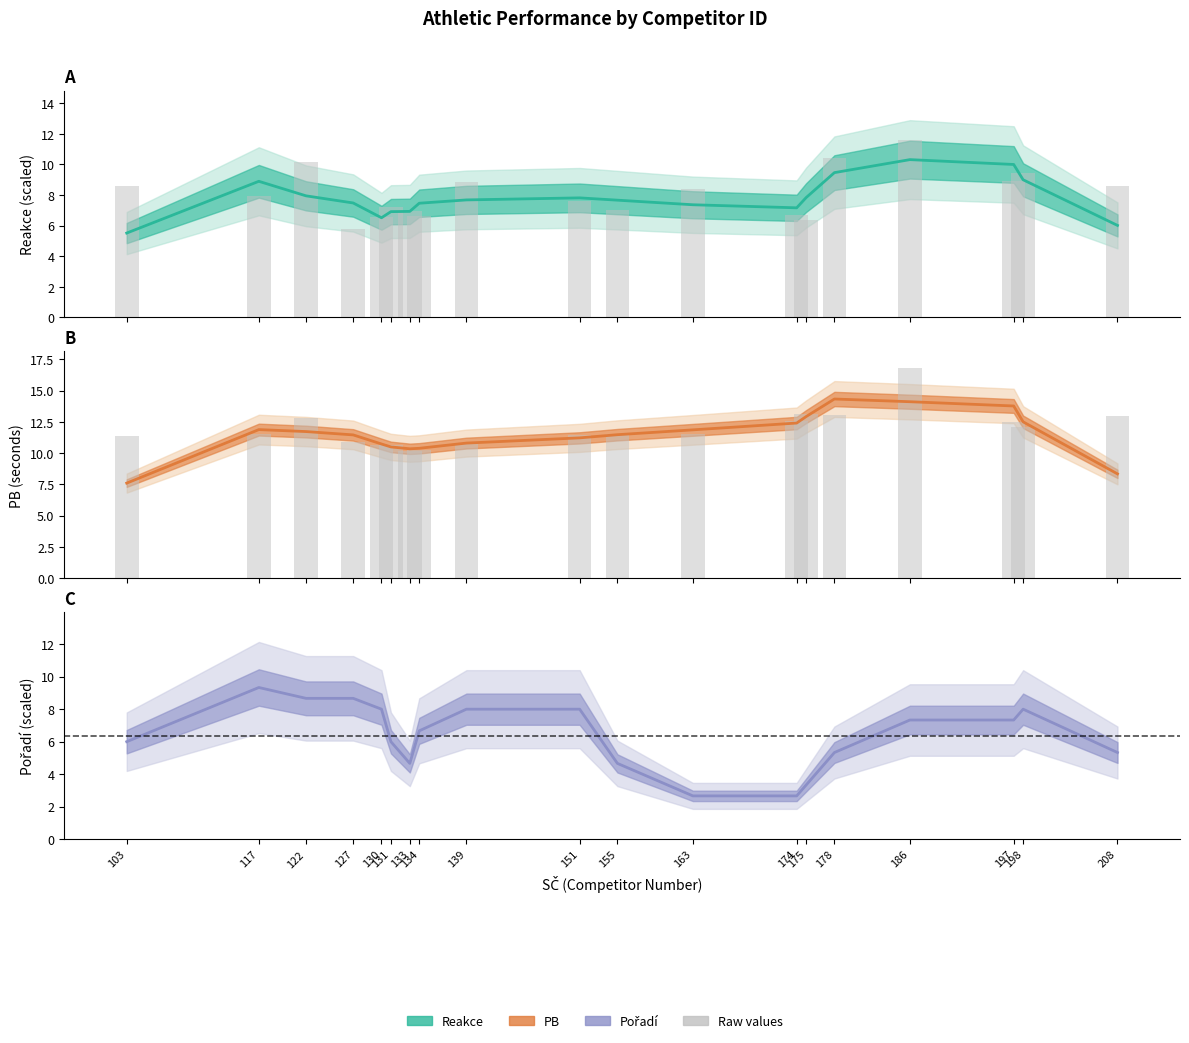

Between 122 and 134, which series saw the biggest shift?

Reakce raw